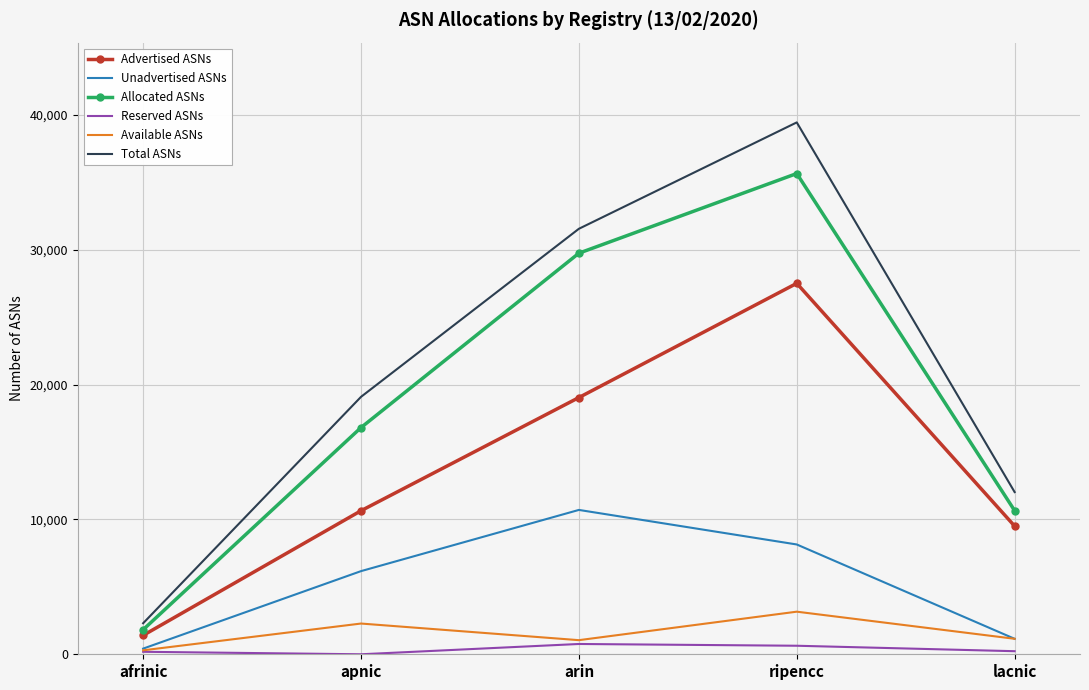

What is the total value across all series at arin?

92878